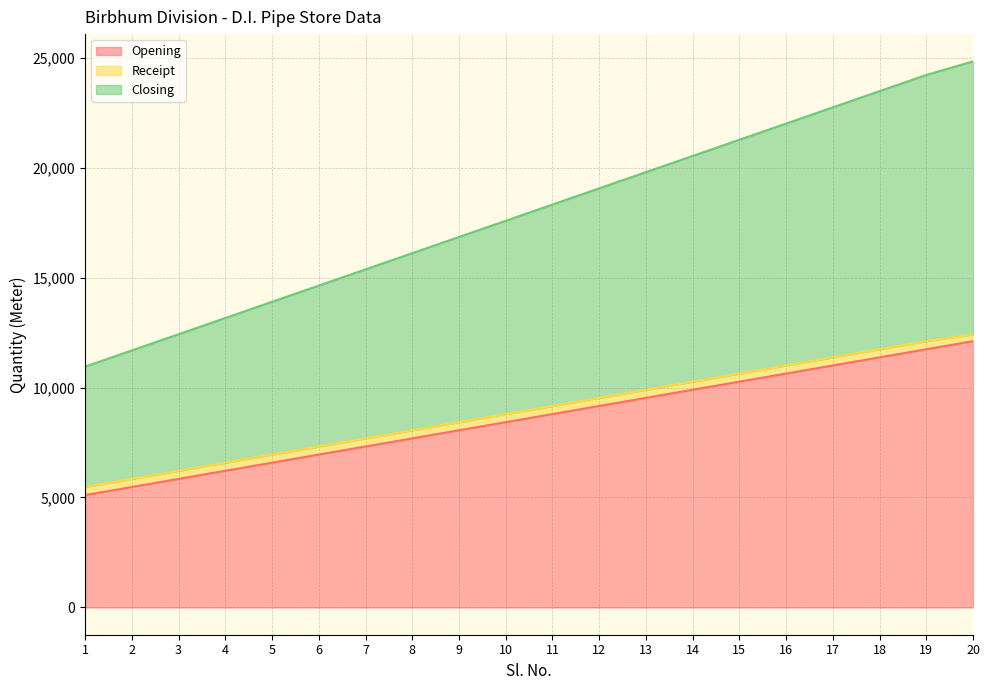

Which series has the largest total across all categories?

Closing